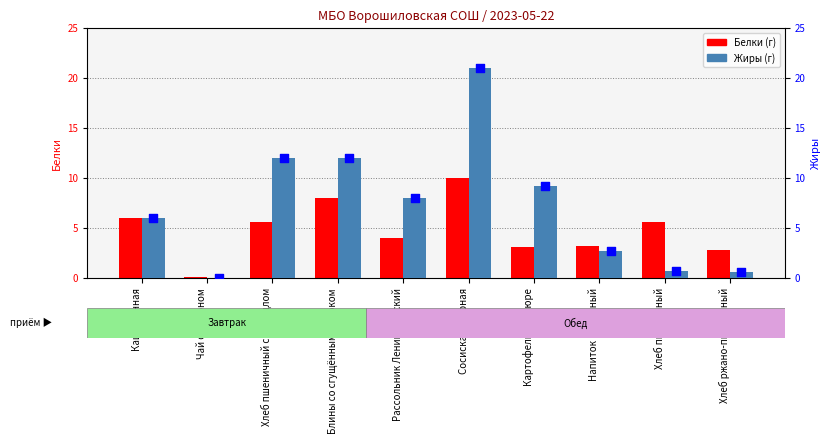

At which category is the sum across all series the highest?

Сосиска отварная